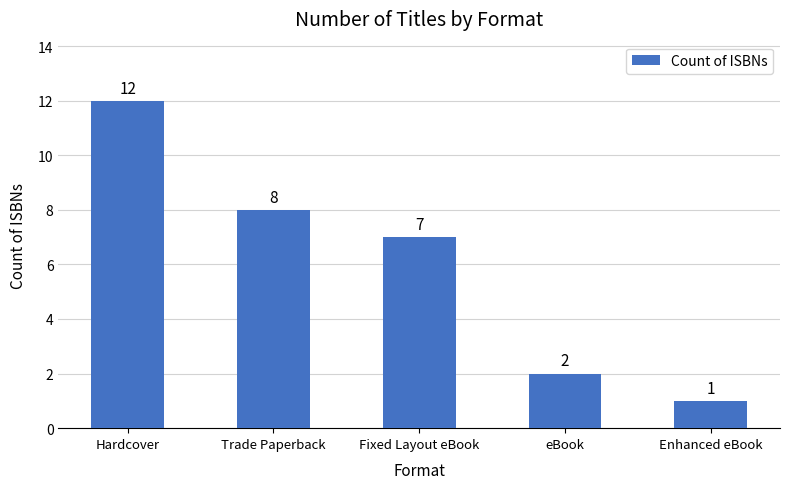

At which label does the data first exceed 7?

Hardcover